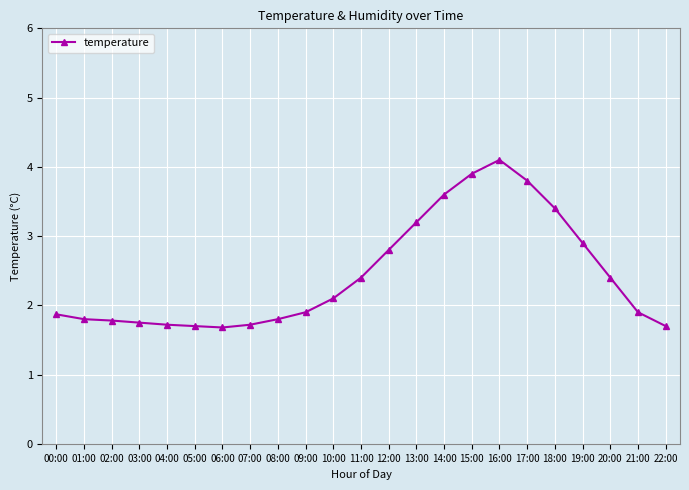

Reading left to right, transcribe all the data shown in this chart.

00:00=1.9	01:00=1.8	02:00=1.8	03:00=1.8	04:00=1.7	05:00=1.7	06:00=1.7	07:00=1.7	08:00=1.8	09:00=1.9	10:00=2.1	11:00=2.4	12:00=2.8	13:00=3.2	14:00=3.6	15:00=3.9	16:00=4.1	17:00=3.8	18:00=3.4	19:00=2.9	20:00=2.4	21:00=1.9	22:00=1.7